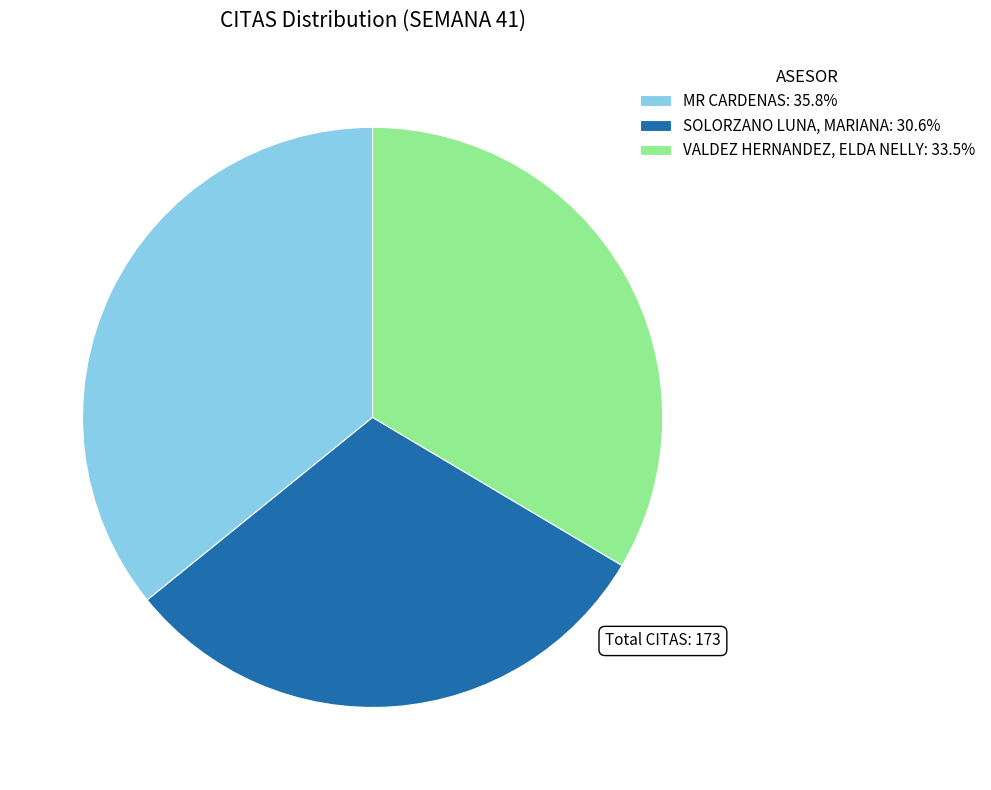

Is the sum of MR CARDENAS: 35.8% and VALDEZ HERNANDEZ, ELDA NELLY: 33.5% greater than half?

Yes